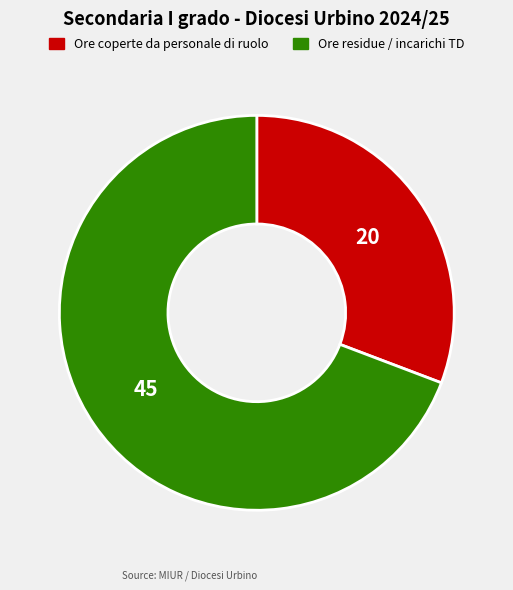

Is there any slice that represents more than half of the pie?

Yes